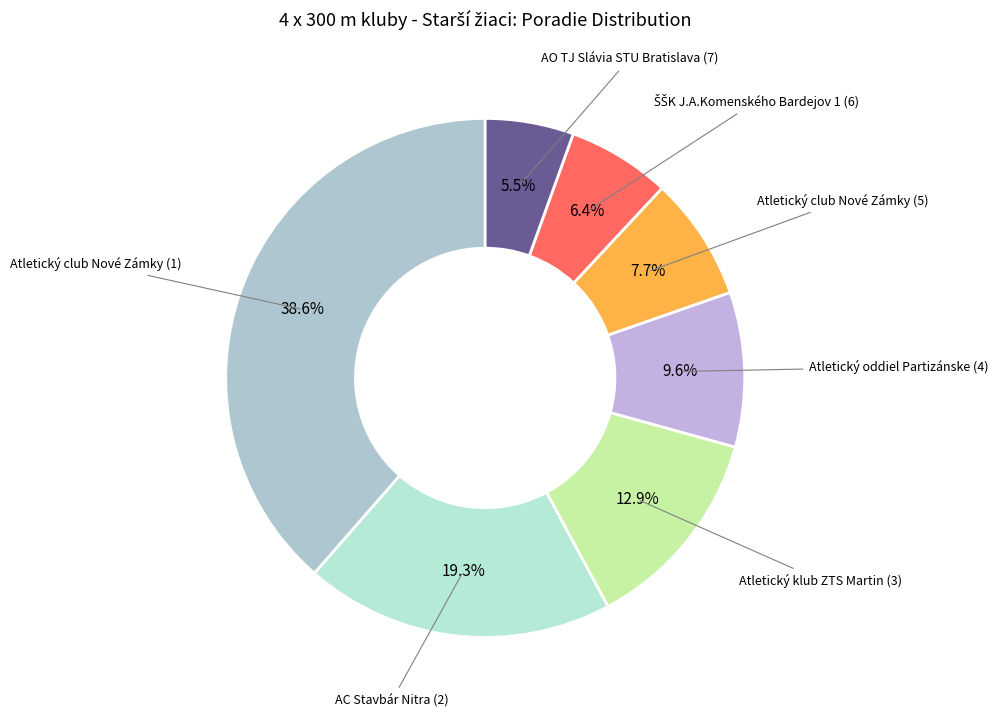

How many slices are in this pie chart?

7